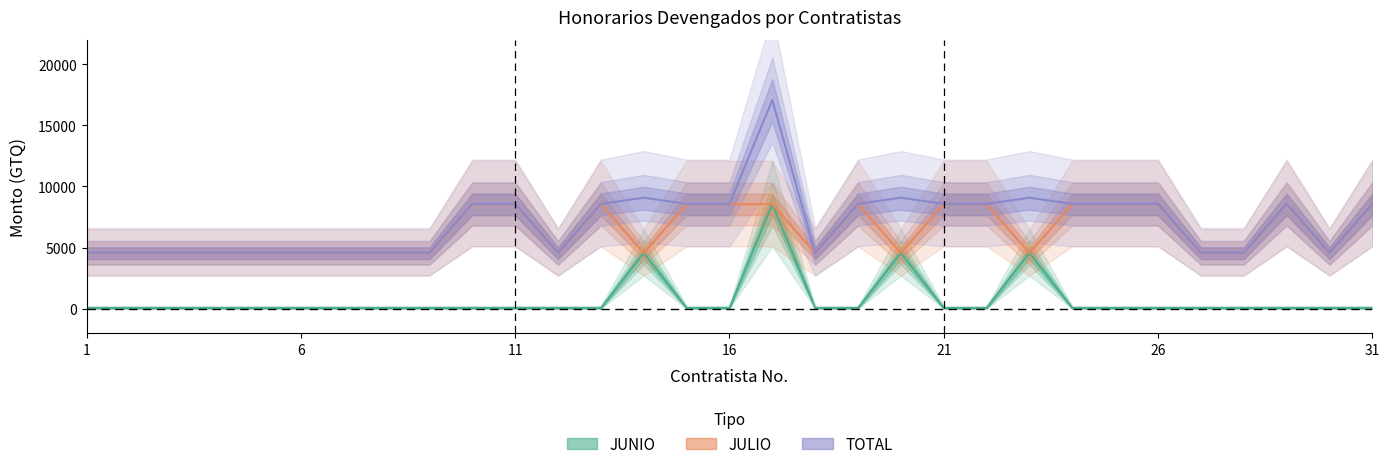

True or false: JUNIO and JULIO cross at least once.

False